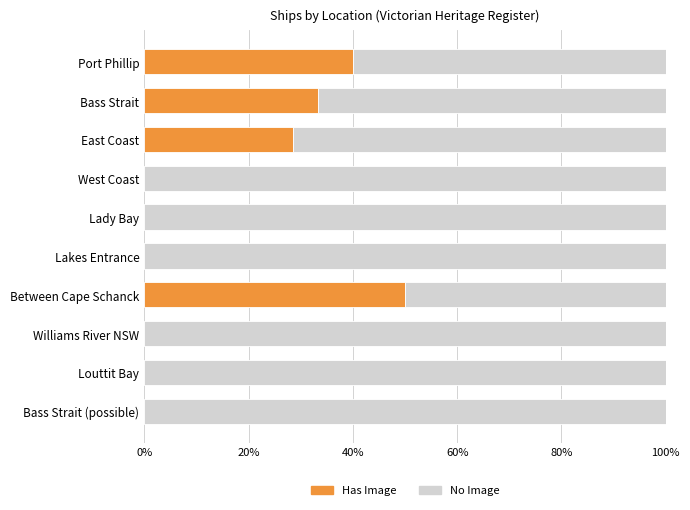

What is the total value across all series at Louttit Bay?

100.0